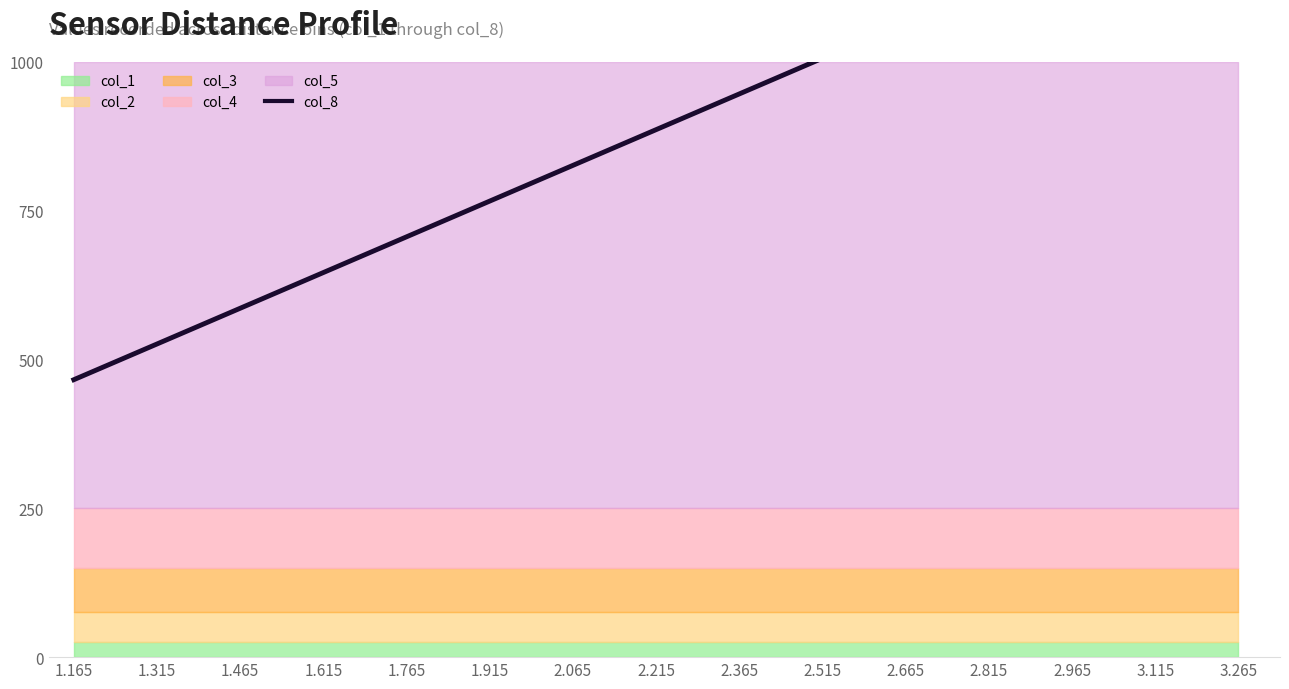

What value does the data have at 1.465?

586.0